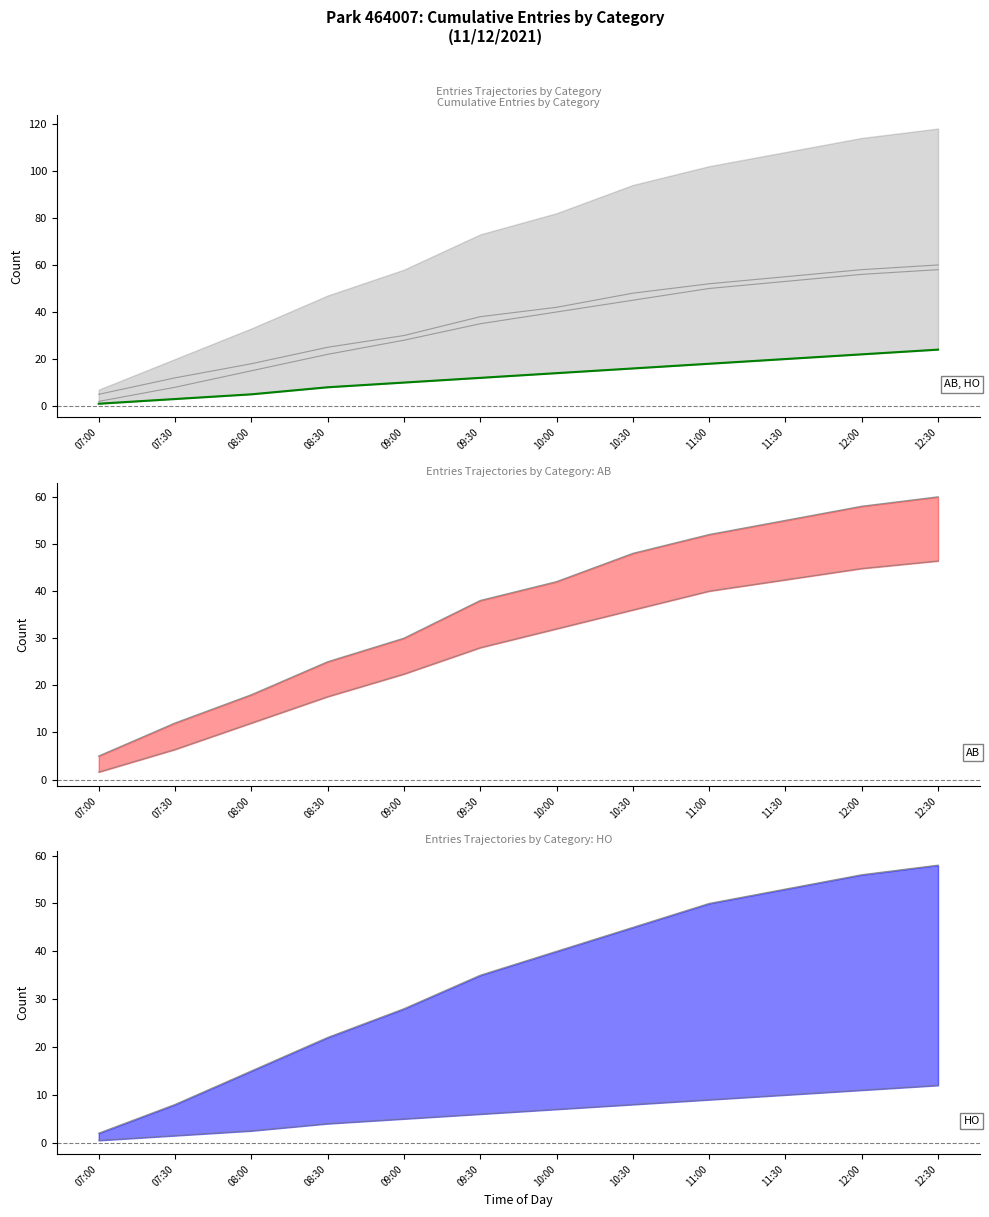

Is the value of HO at 12:30 greater than the value of Other at 08:30?

Yes